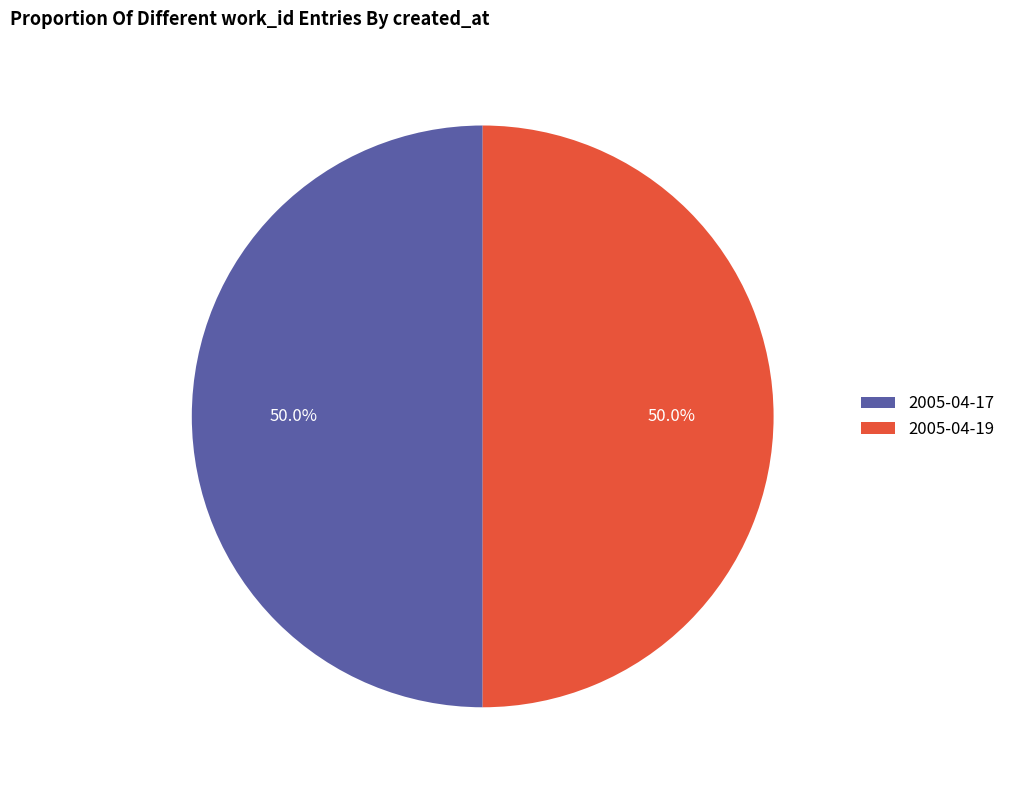

To the nearest percent, what is the combined percentage of 2005-04-19 and 2005-04-17?

100%